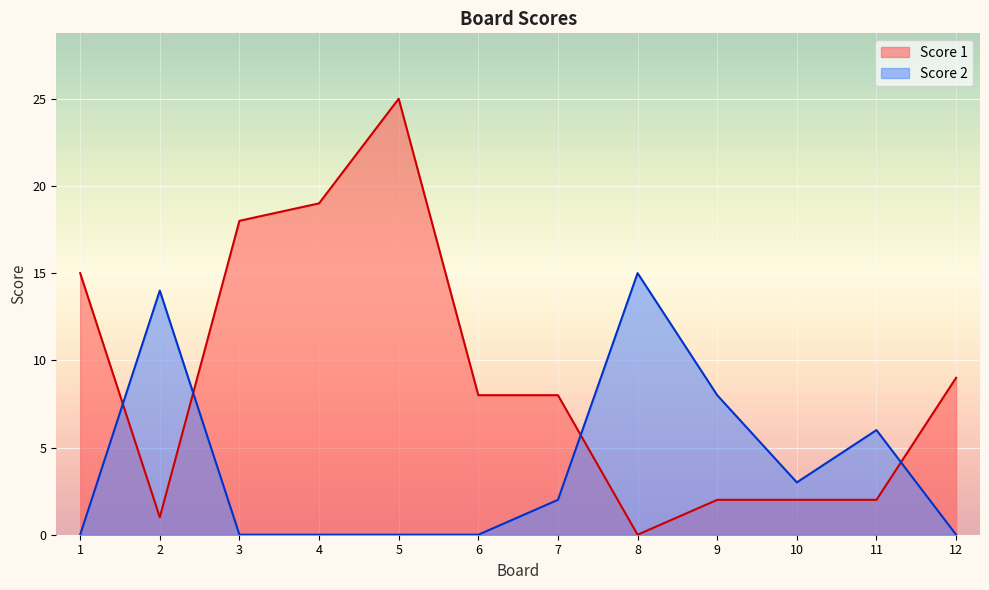

Which label corresponds to the largest value in the chart?

5